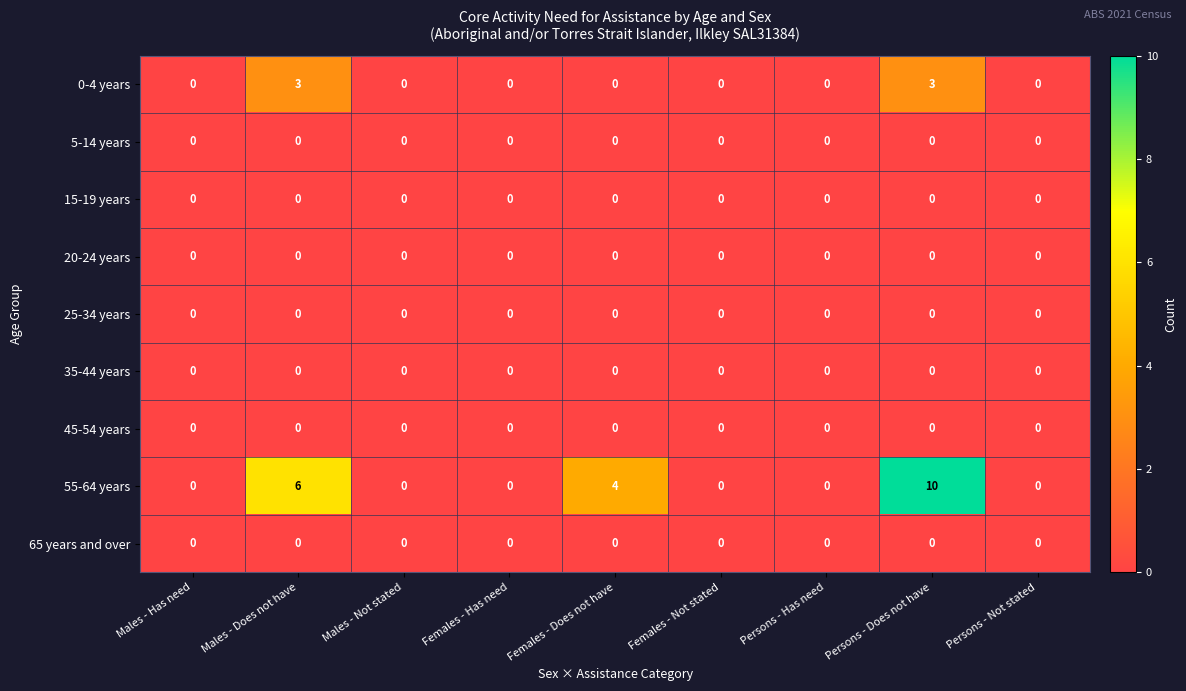

What is the greatest value displayed?

10